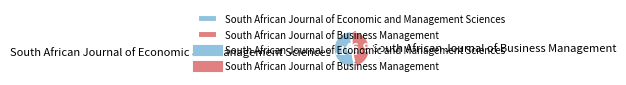

What is the smallest slice in the pie chart?

South African Journal of Business Management